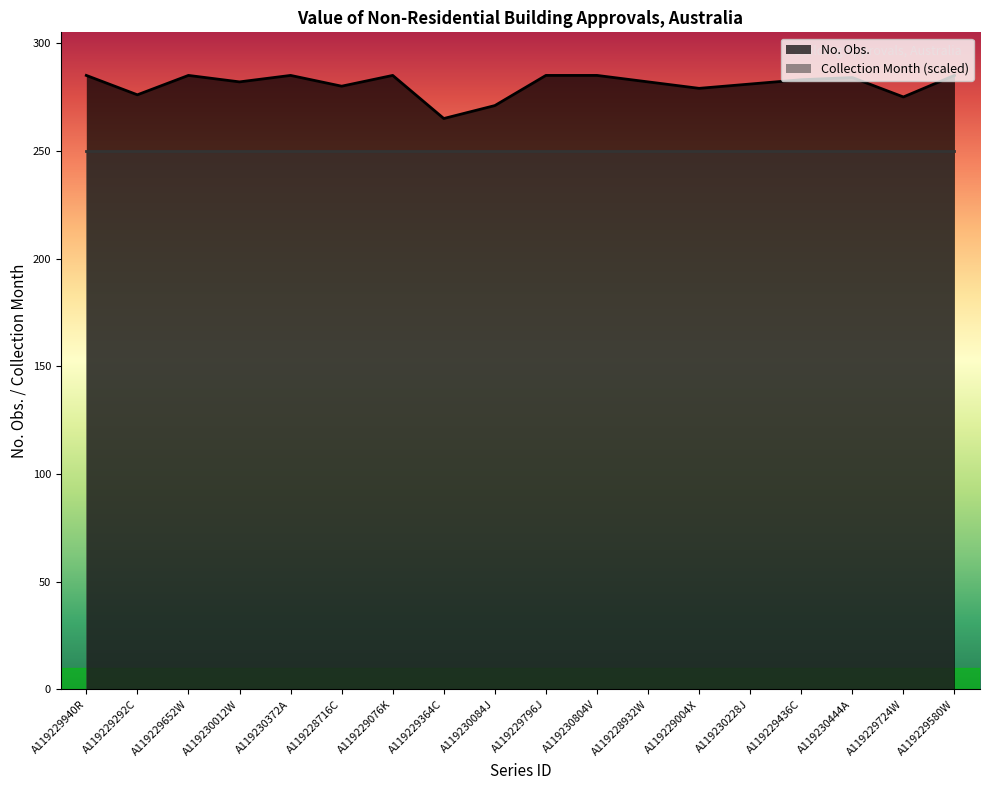

What is the label of the 7th point from the right?

A119228932W